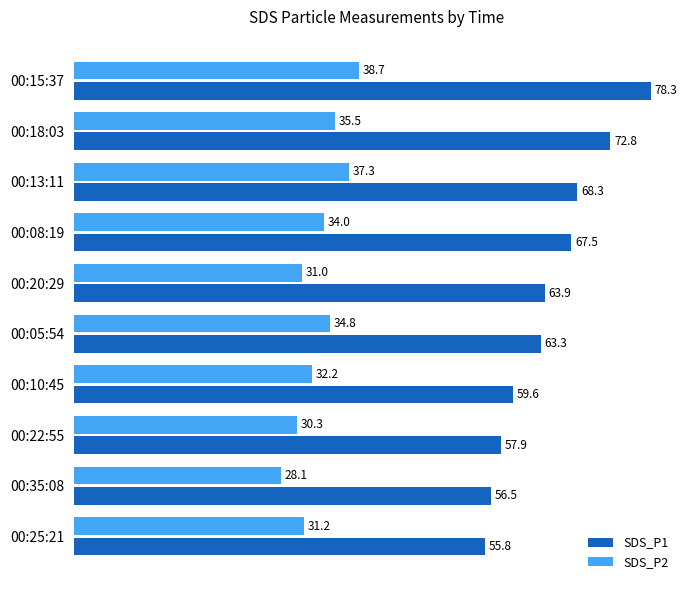

Rank the categories by SDS_P2 value from lowest to highest.

00:35:08, 00:22:55, 00:20:29, 00:25:21, 00:10:45, 00:08:19, 00:05:54, 00:18:03, 00:13:11, 00:15:37